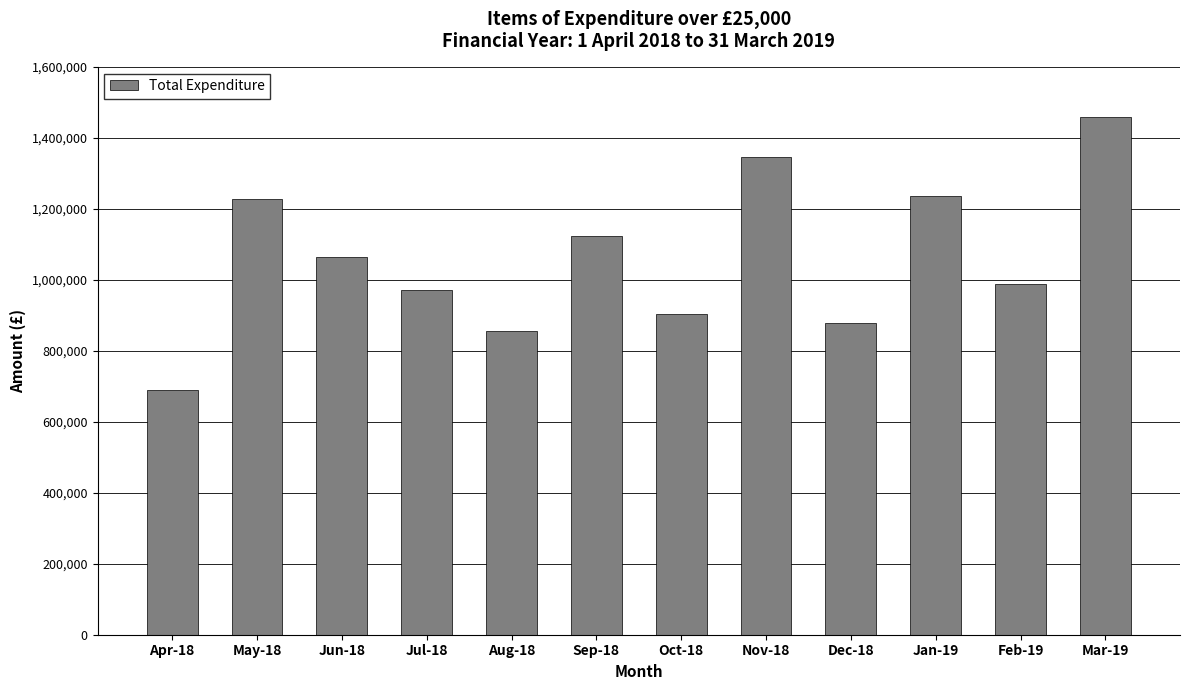

The value at Feb-19 is 557512.7. True or false?

False